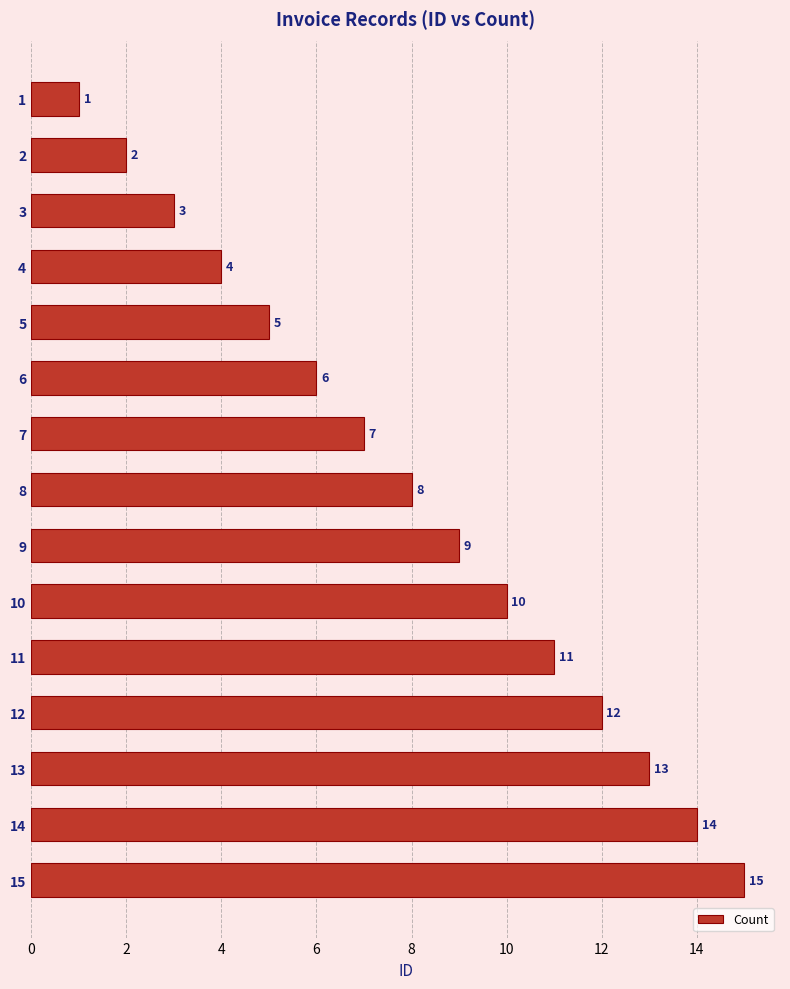

Rank the categories by value from highest to lowest.

15, 14, 13, 12, 11, 10, 9, 8, 7, 6, 5, 4, 3, 2, 1